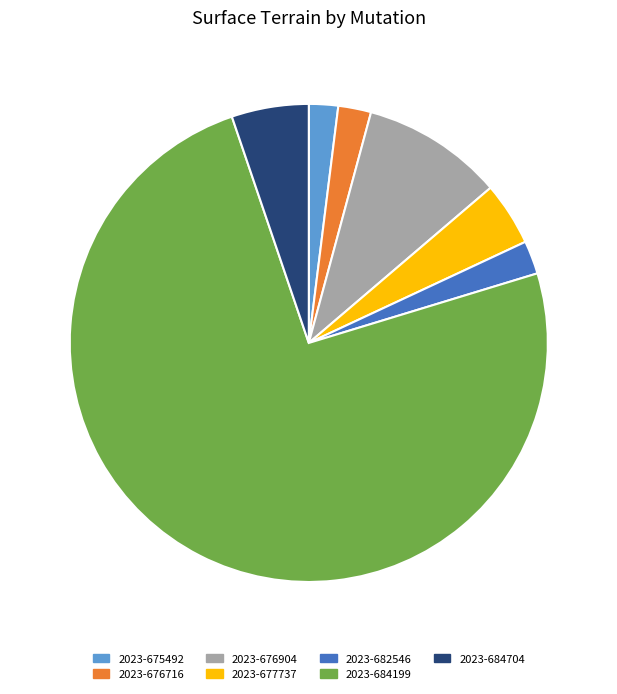

Which slice is the largest?

2023-684199